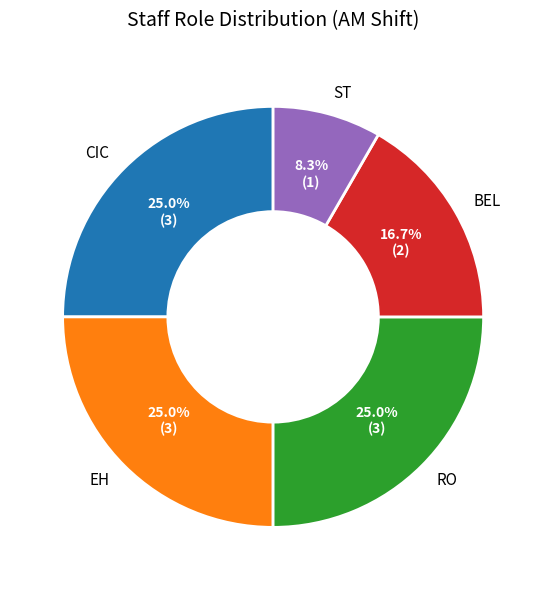

What percentage is the BEL slice, to the nearest percent?

17%